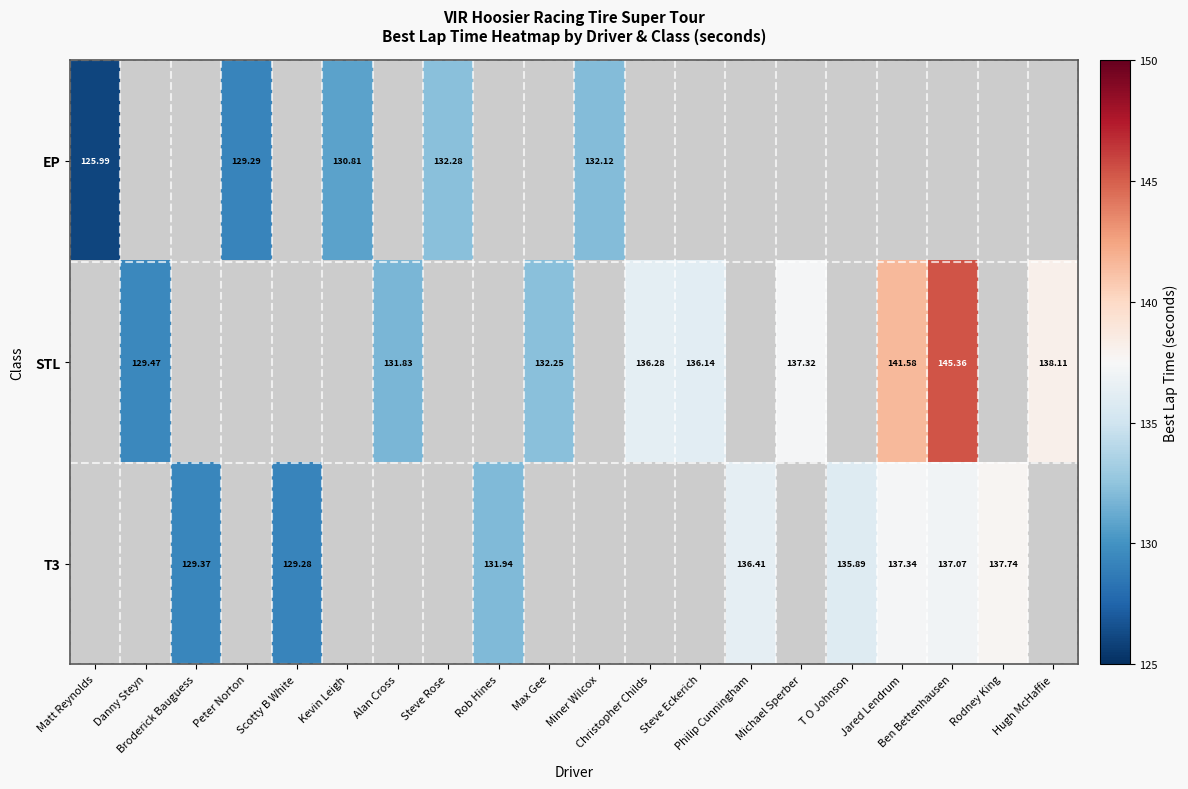

True or false: STL has a value of 0.0 at T O Johnson.

True